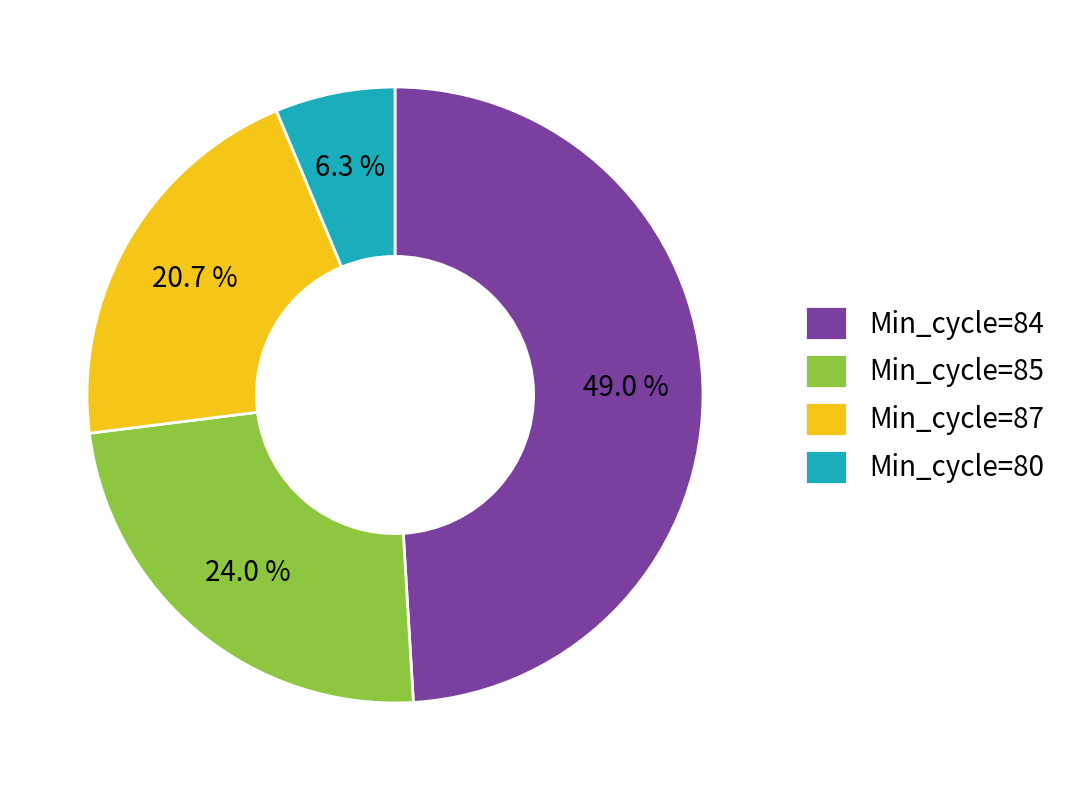

What is the total percentage of Min_cycle=84 and Min_cycle=80?

55.3%